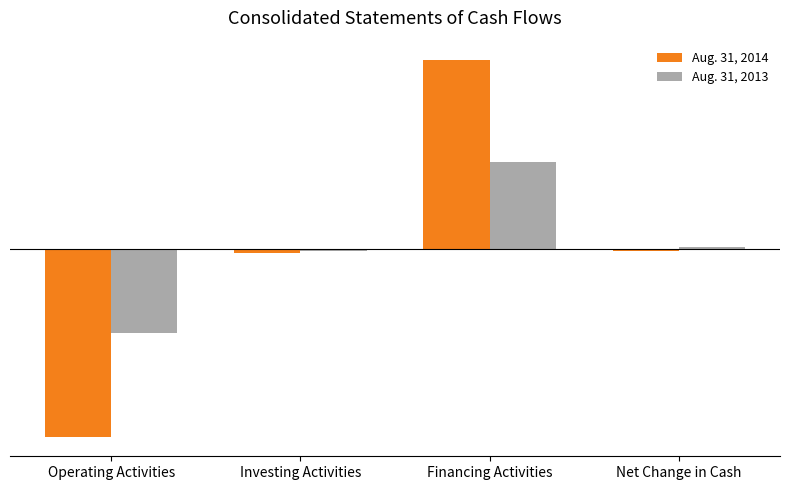

Does the chart contain stacked bars?

No